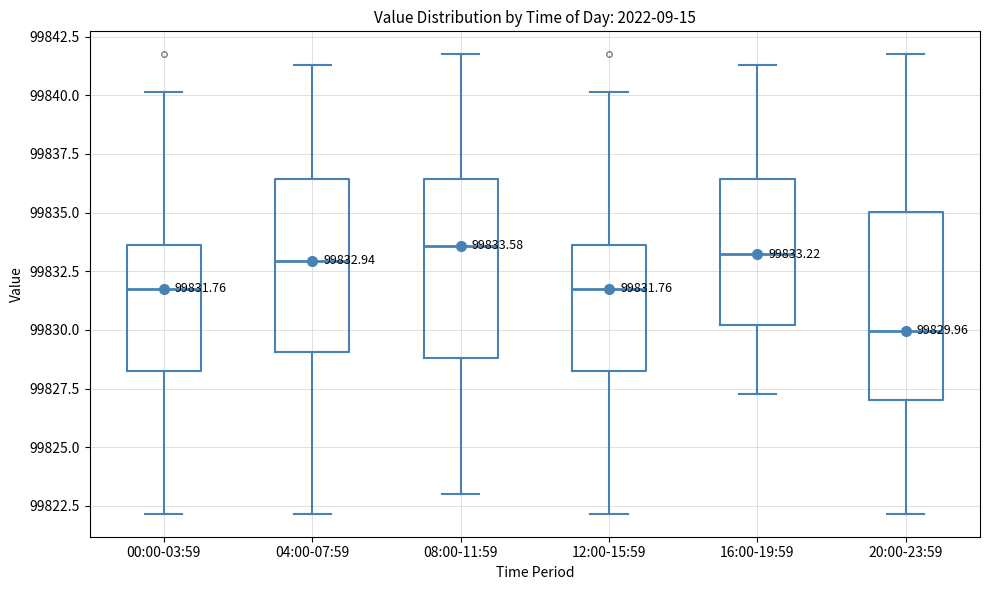

Which box's median line is the lowest?

20:00-23:59